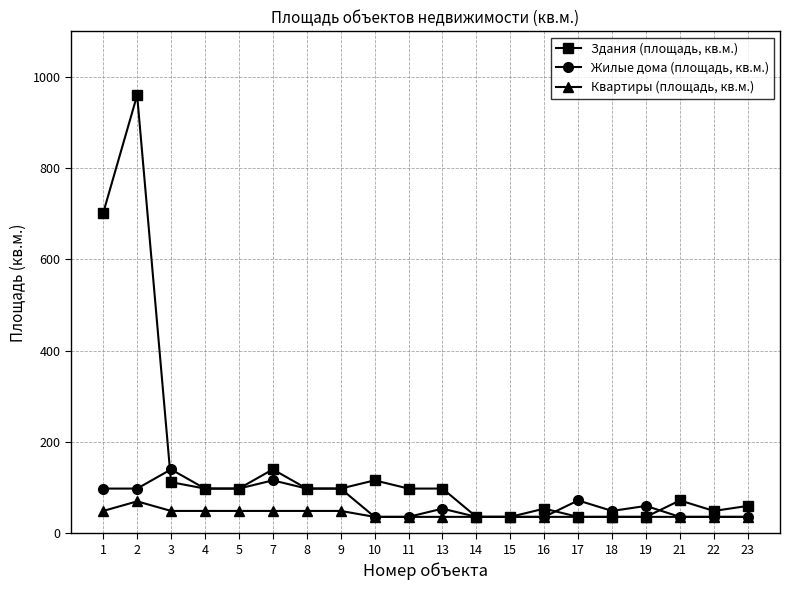

What is the minimum value shown in the chart?

36